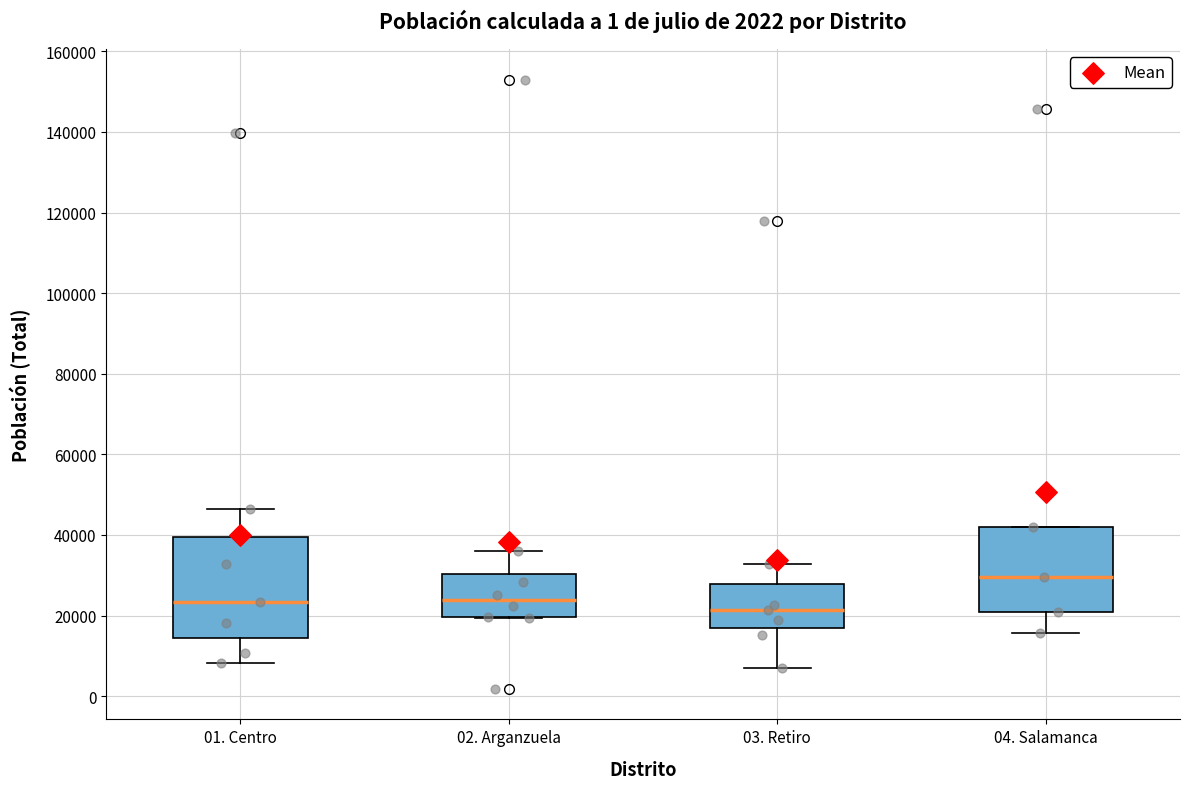

Comparing the boxes themselves (not the whiskers), which one is the tallest?

01. Centro